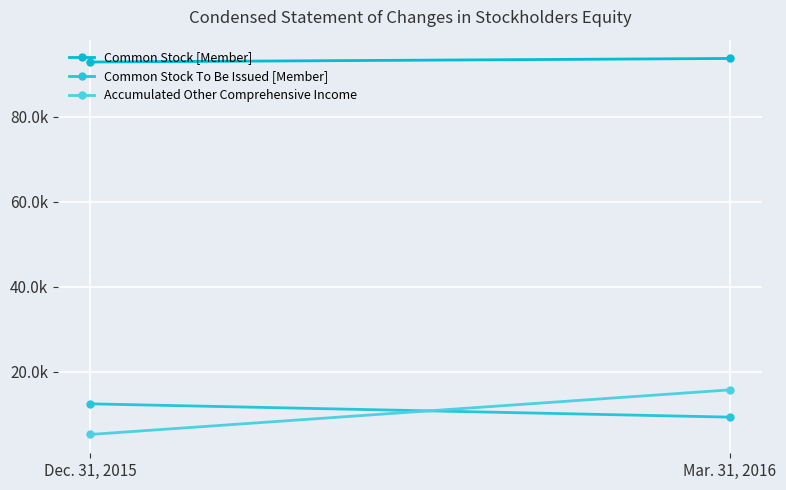

Is it true that Common Stock [Member] equals 93663 at Mar. 31, 2016?

True